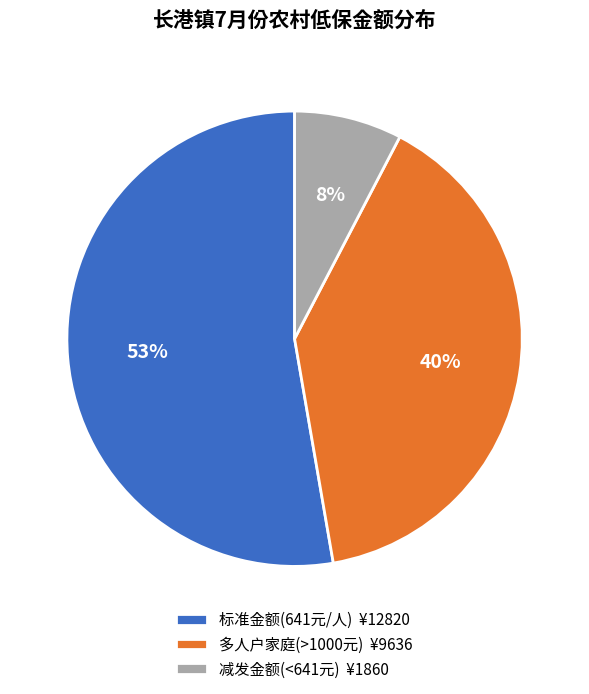

Do 多人户家庭(>1000元) ¥9636 and 标准金额(641元/人) ¥12820 together represent more than half of the pie?

Yes